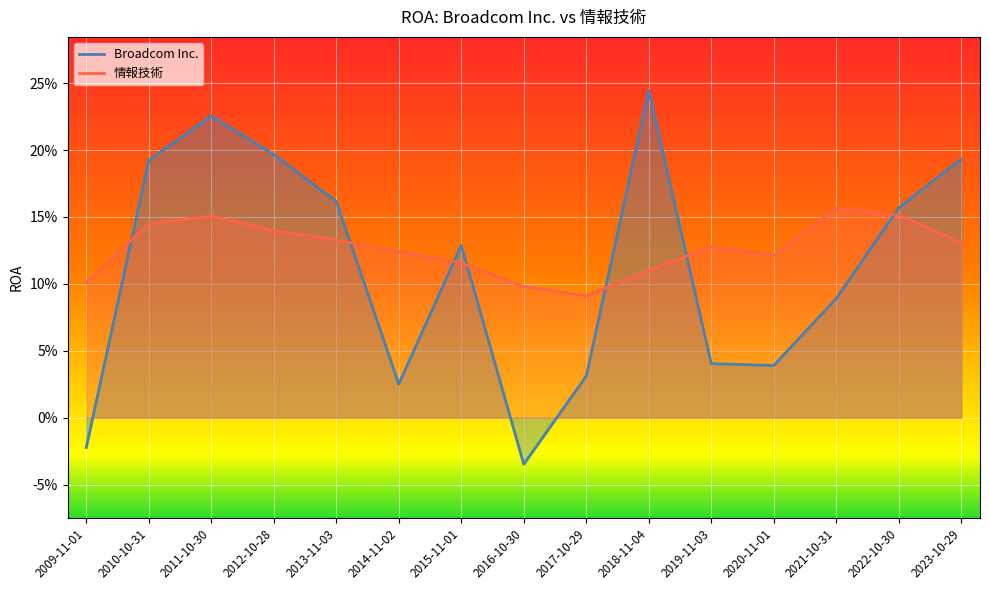

How many positive values does the Broadcom Inc. series have?

13